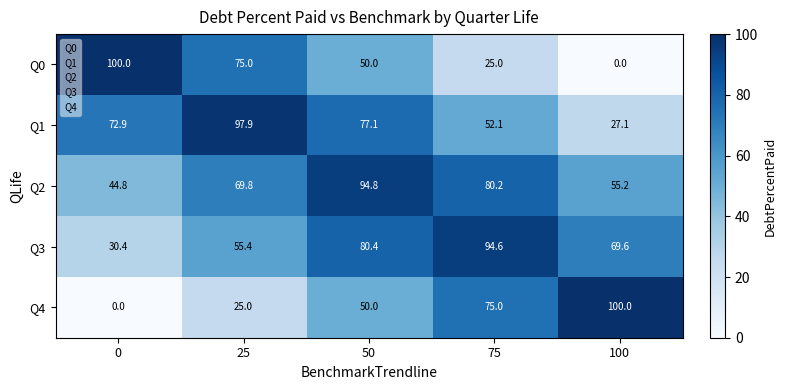

What is the spread (max minus min) of values at 100?

100.0